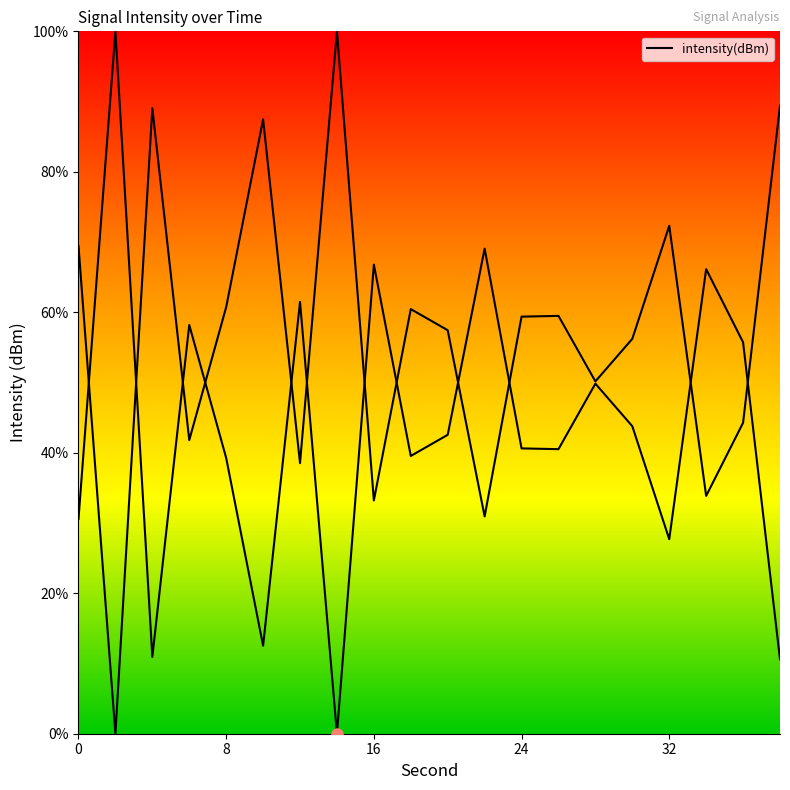

True or false: the data has more than 2 interior local peaks.

True